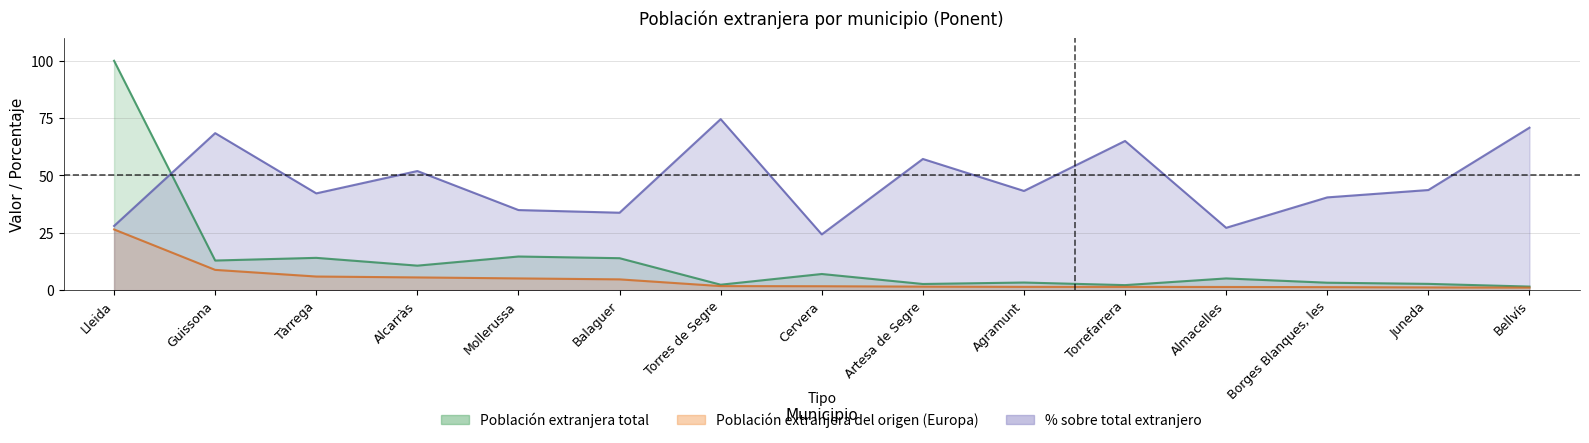

What position from the right is Agramunt?

6